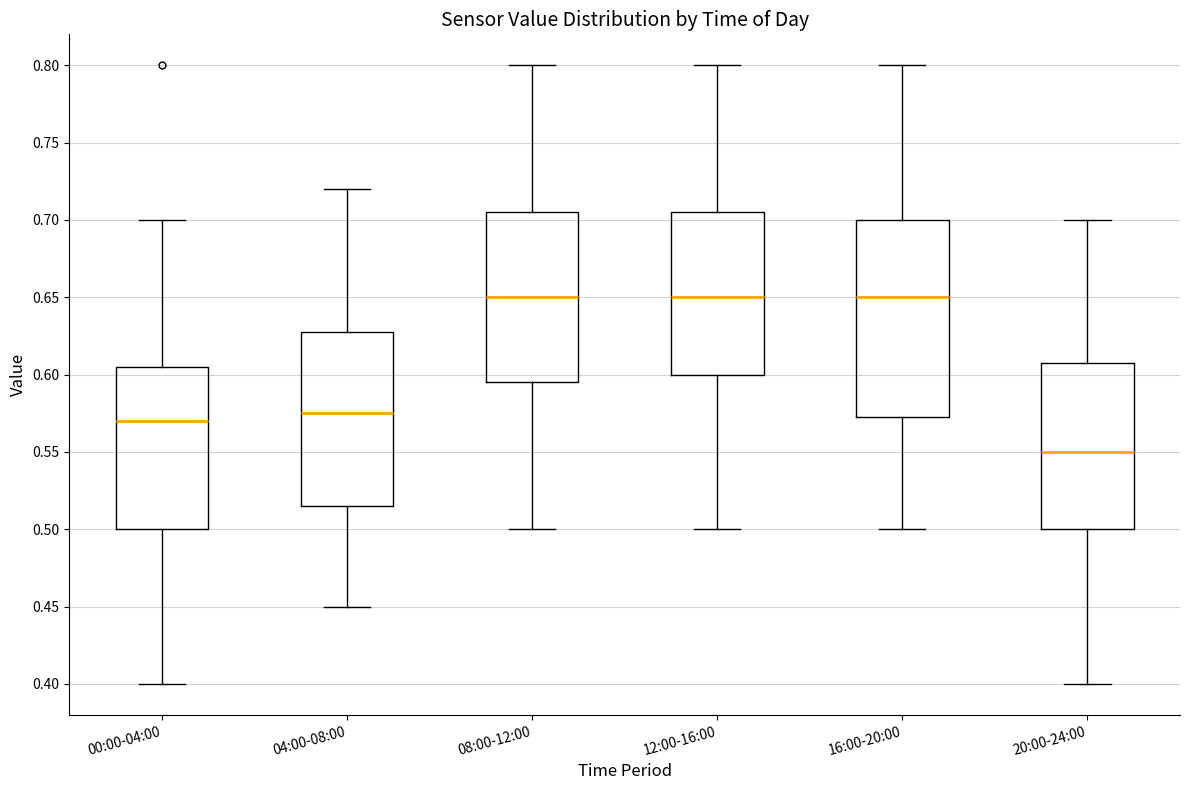

Which box is the tallest, from its lower edge to its upper edge?

16:00-20:00